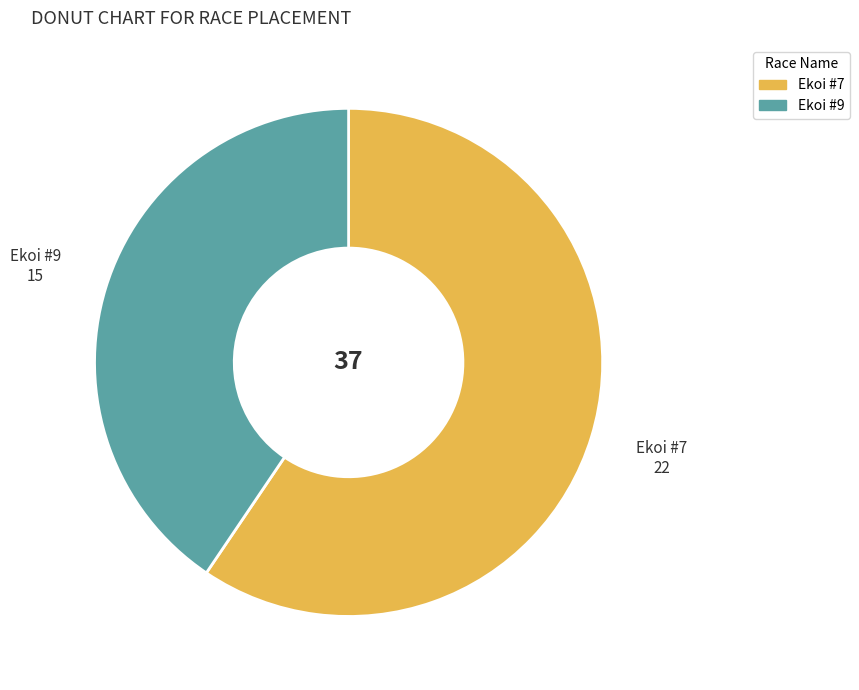

Do Ekoi #7 and Ekoi #9 together represent more than half of the pie?

Yes